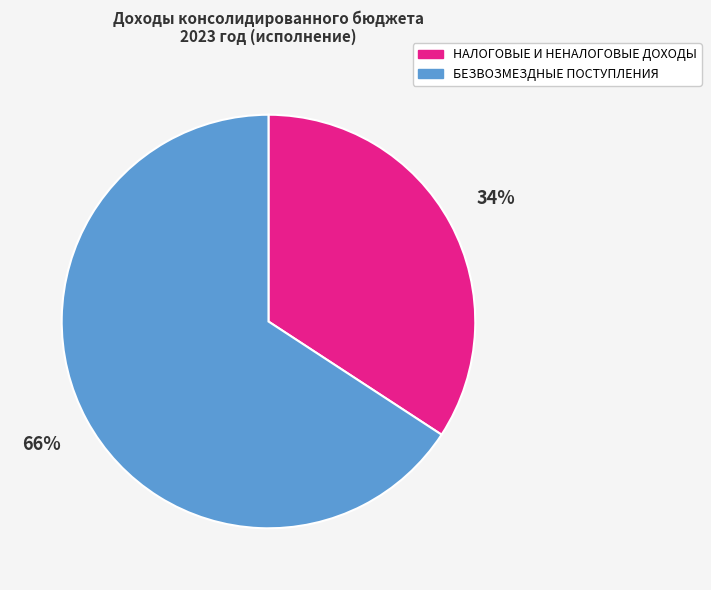

To the nearest percent, what percentage of the pie is БЕЗВОЗМЕЗДНЫЕ ПОСТУПЛЕНИЯ?

66%